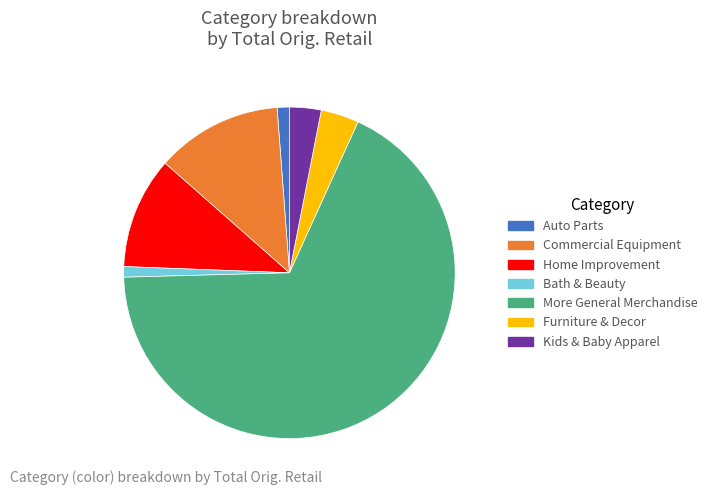

Which category accounts for the majority?

More General Merchandise